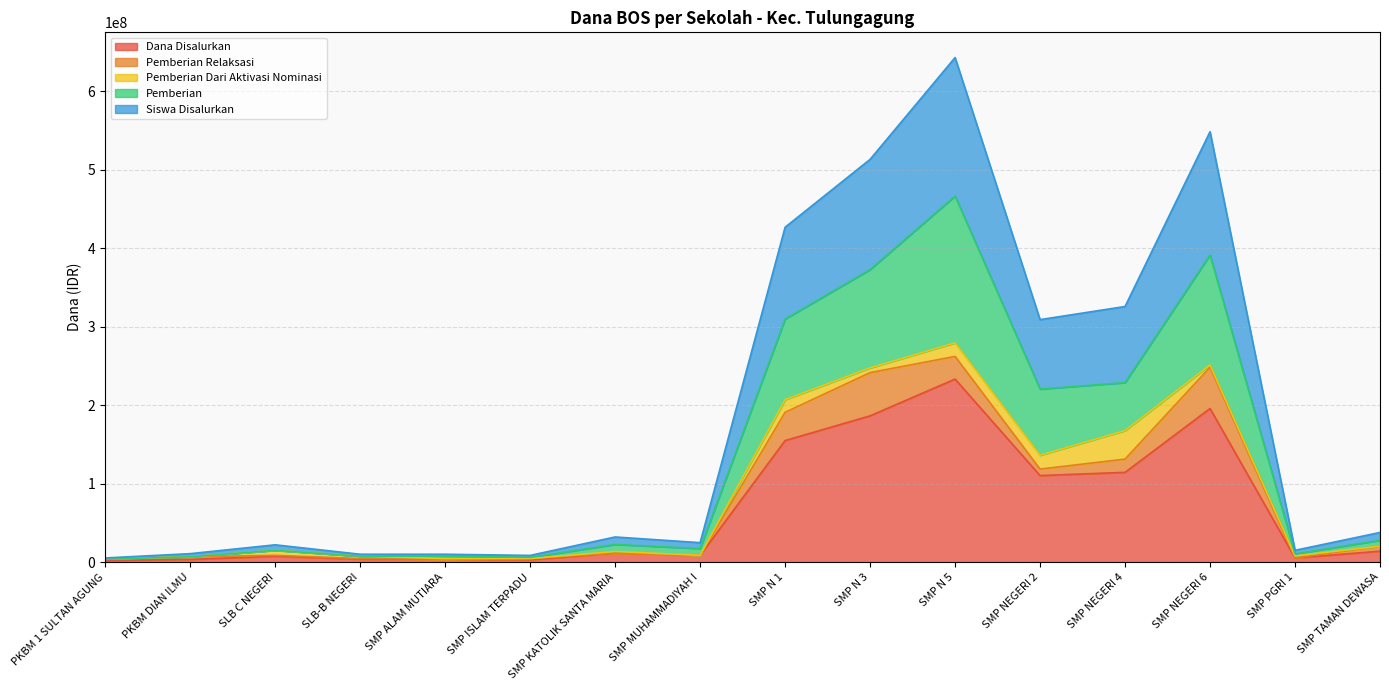

What is the value of the Siswa Disalurkan point at the 3rd from the left?

22000000